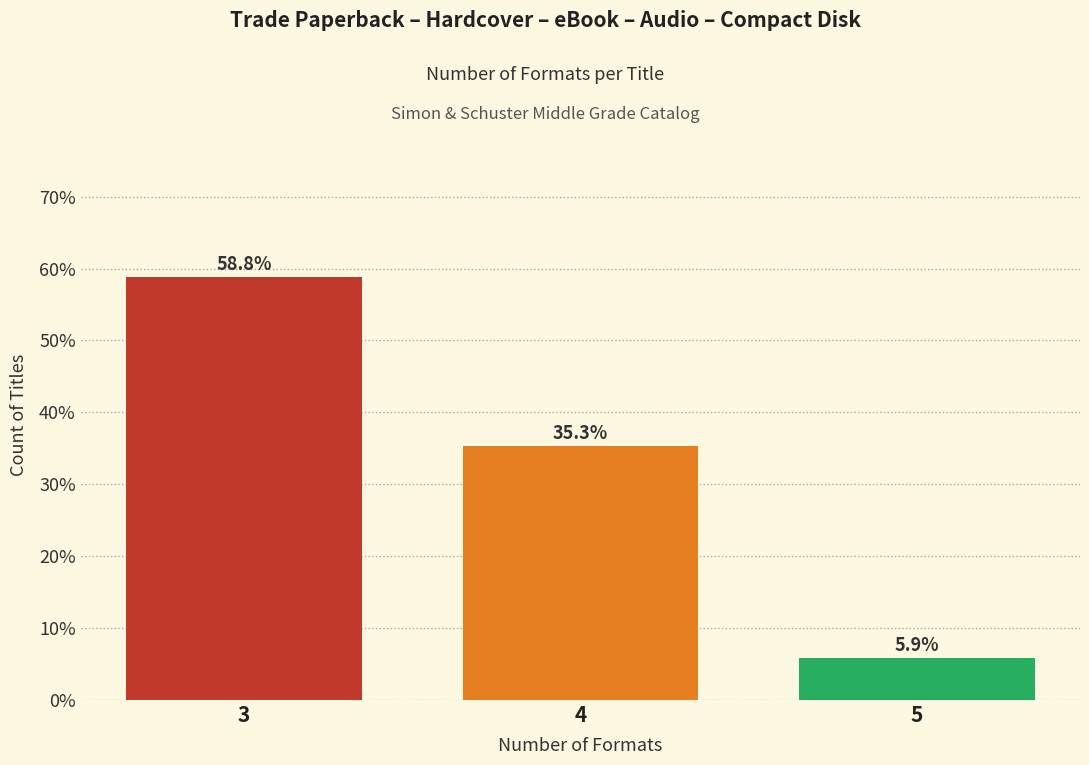

Reading left to right, list all the values displayed in this chart.

3=58.8	4=35.3	5=5.9